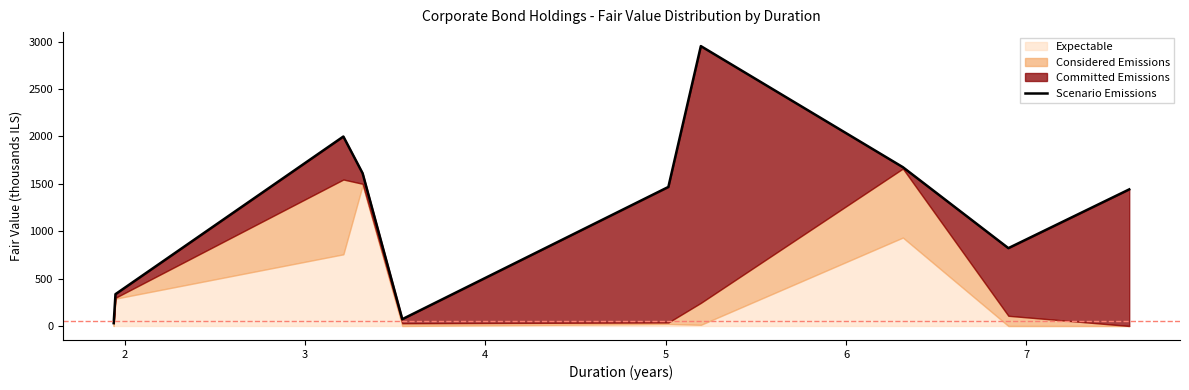

True or false: there are more than 1 points higher than both neighbors.

True